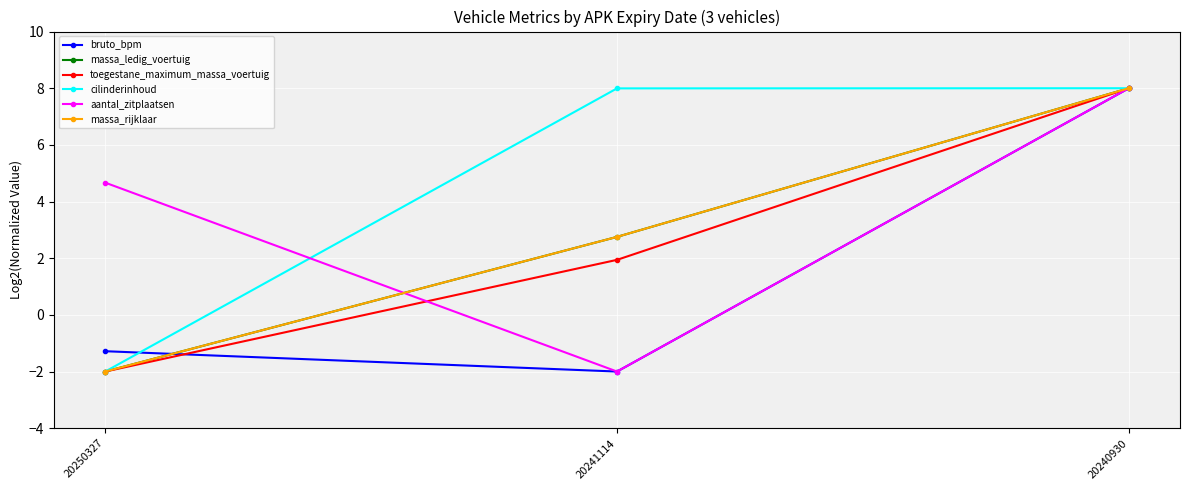

What is the greatest value displayed?

8.0